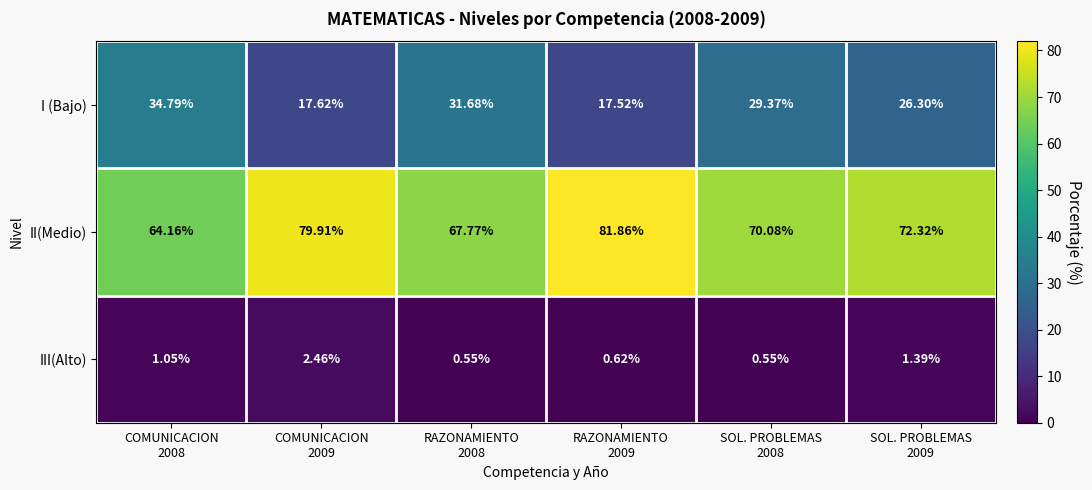

Count the number of data series in this chart.

3